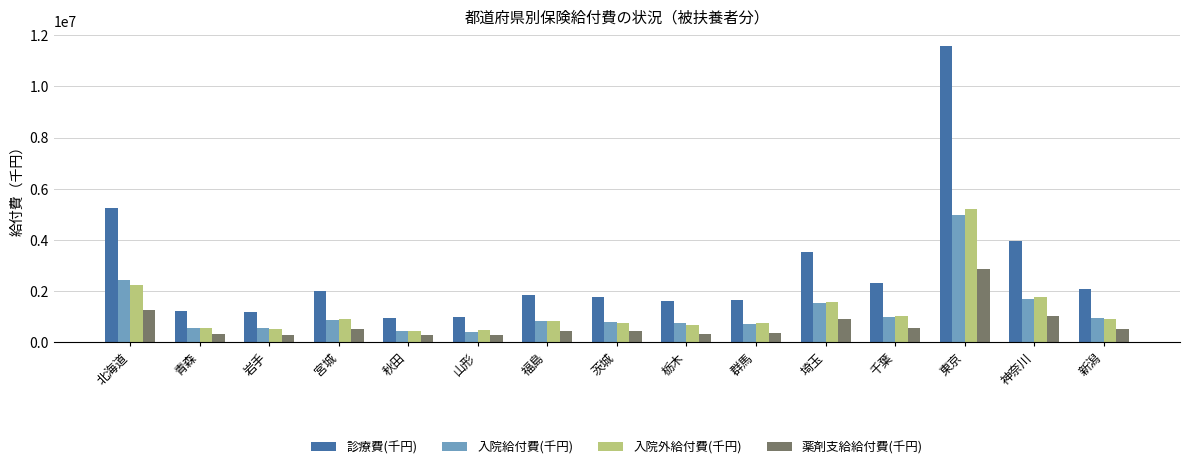

What is the value of the 入院給付費(千円) bar at the 5th from the left?

437218.5